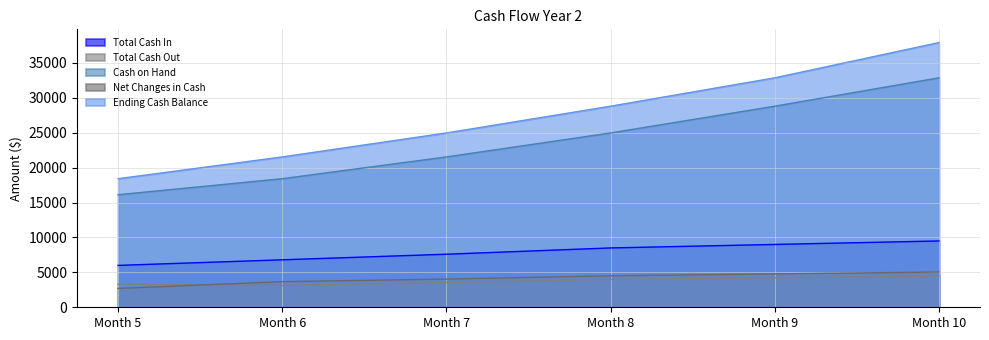

At which category is the sum across all series the highest?

Month 10